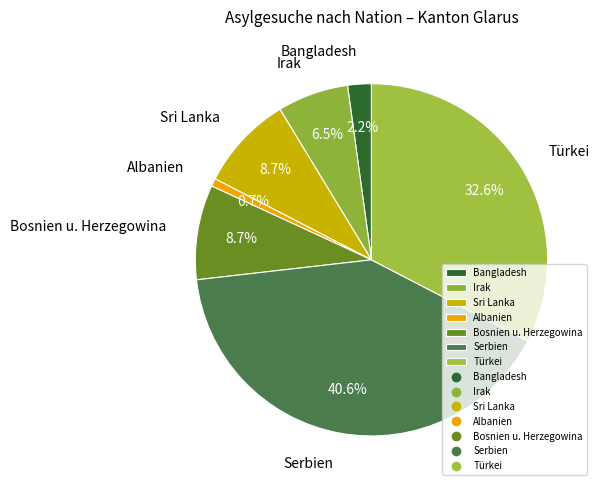

Which has a higher value, Türkei or Irak?

Türkei